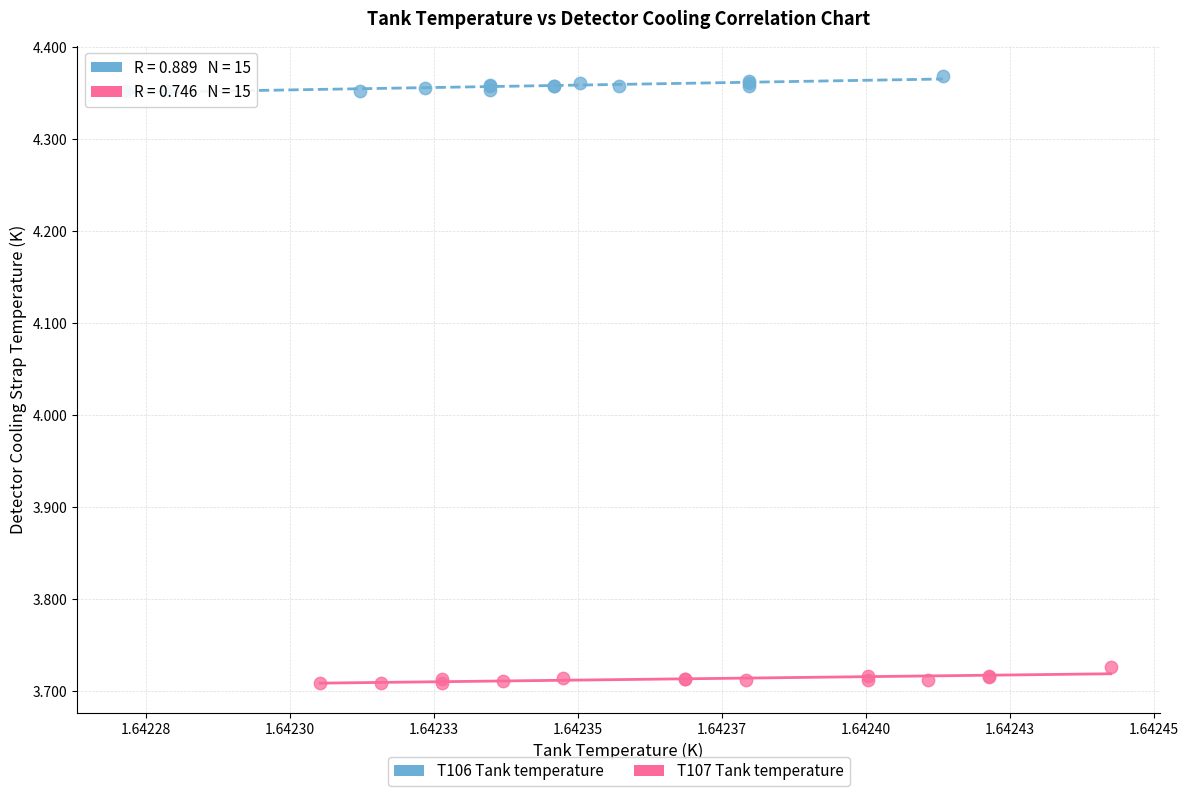

Which series has the widest spread of Y values?

T107 Tank temperature